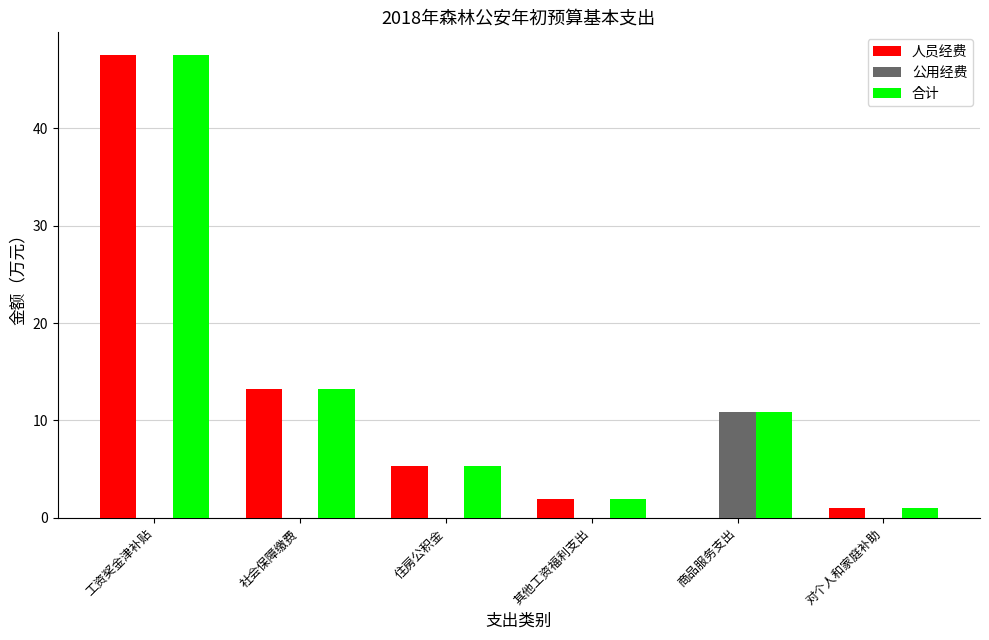

What is the sum of the 合计 values at 对个人和家庭补助 and 其他工资福利支出?

2.9